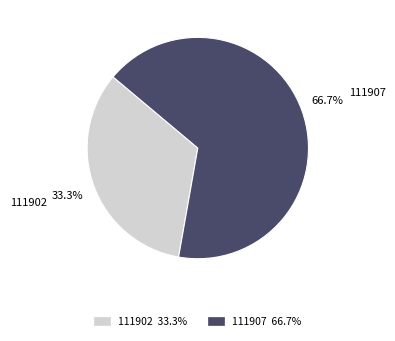

How many segments does this pie chart have?

2